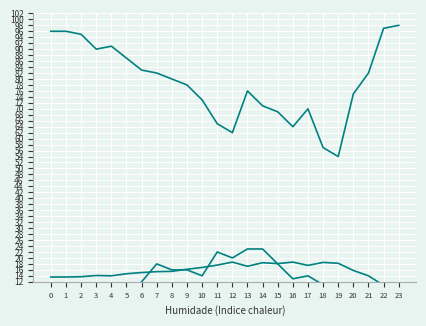

What is the difference between the second highest and second lowest values in the Humidade (%) series?

40.0